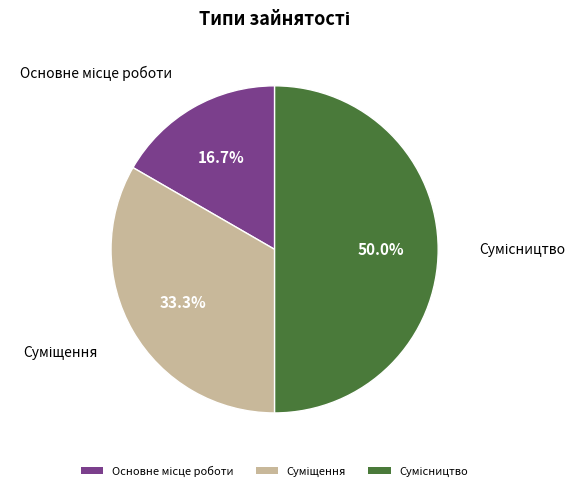

Which slice is the smallest?

Основне місце роботи